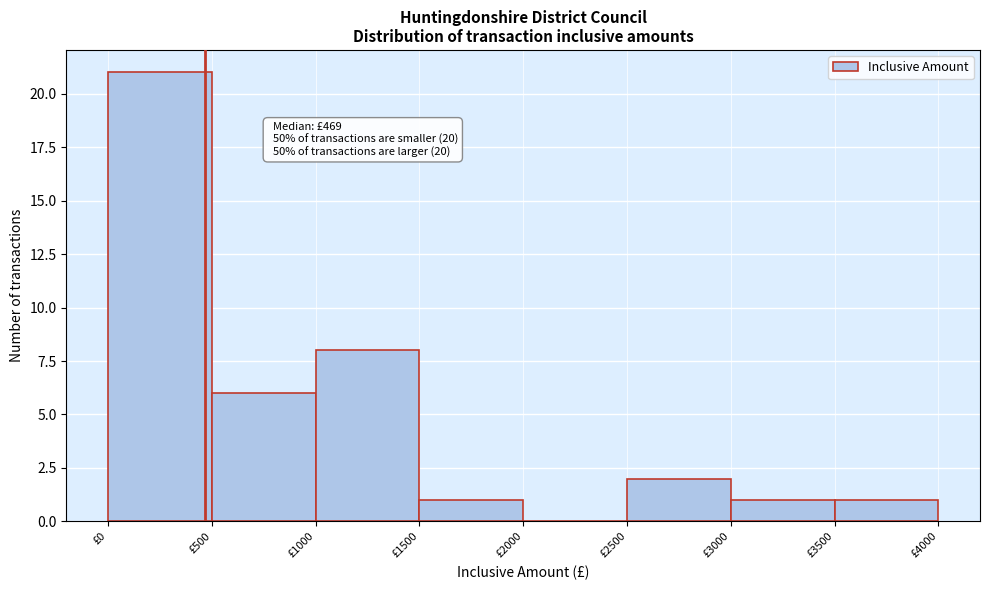

Which range on the x-axis has the tallest bar?

0 to 500